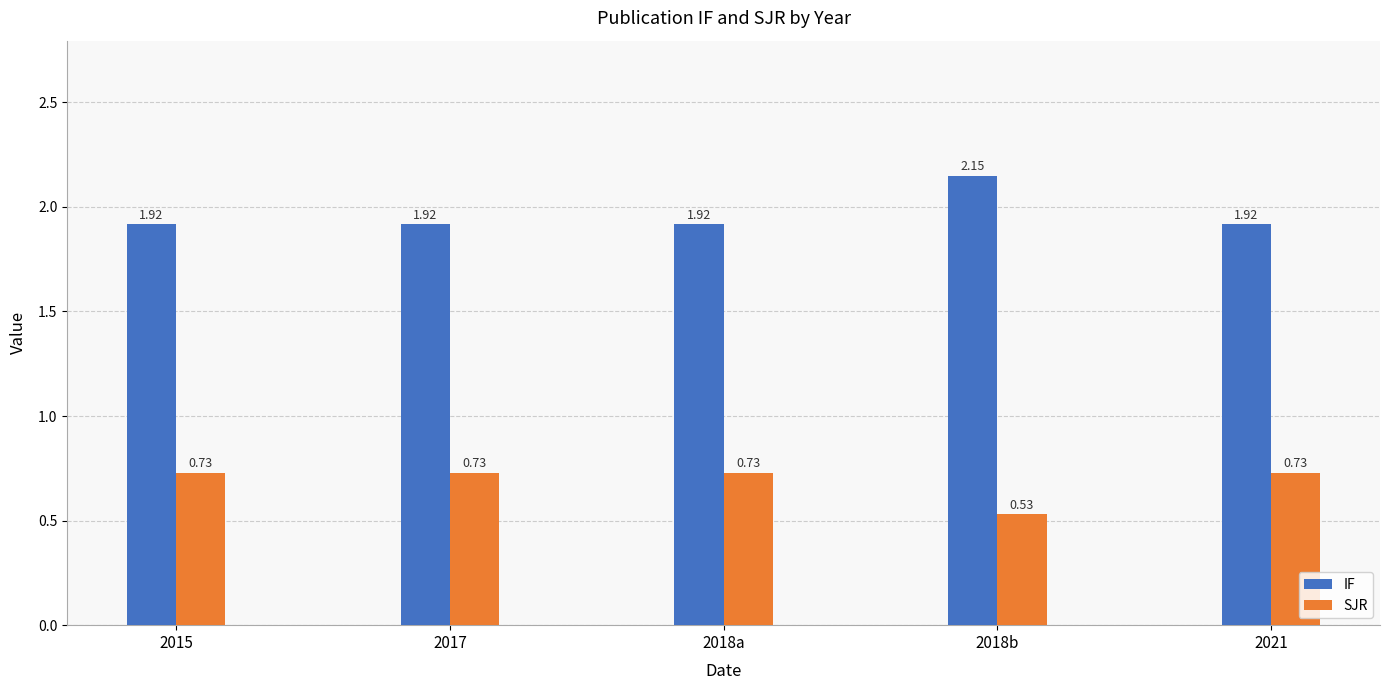

At how many categories does at least one series exceed 1?

5